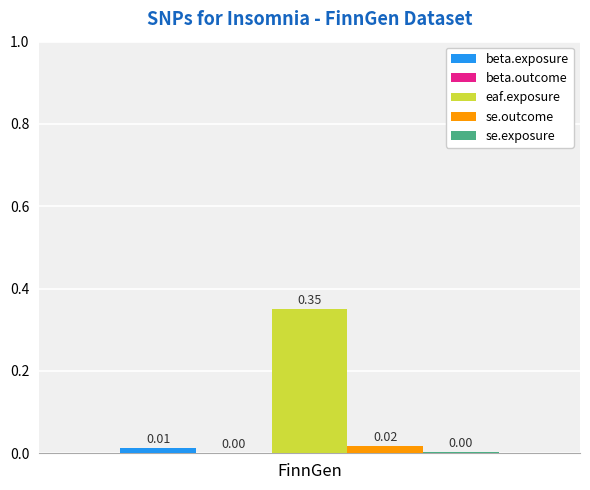

Are the bars grouped side by side (vs. stacked)?

Yes